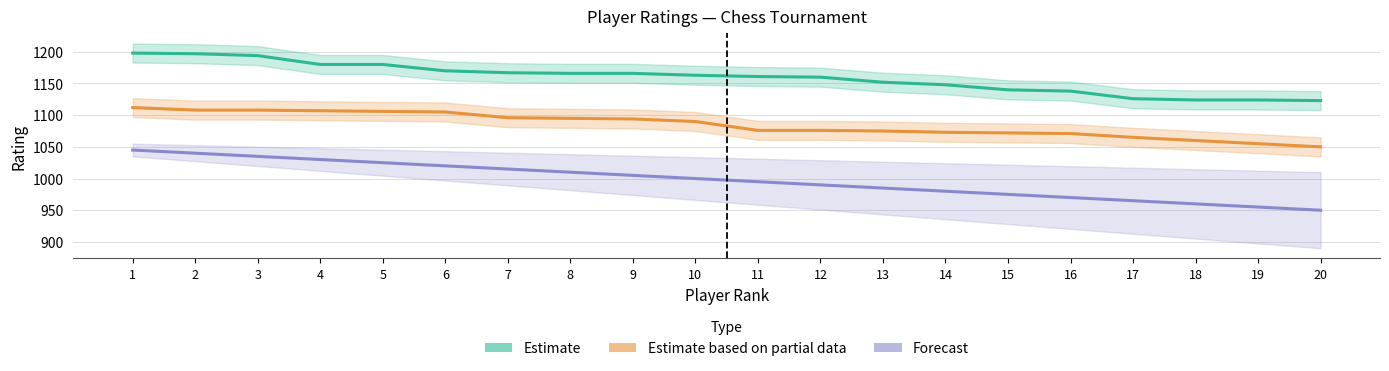

At which category is the sum across all series the highest?

1